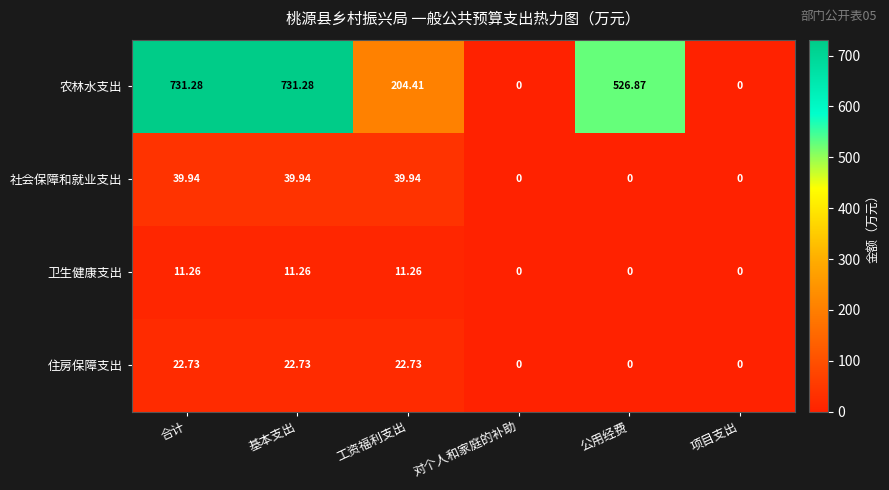

Count the number of data series in this chart.

4